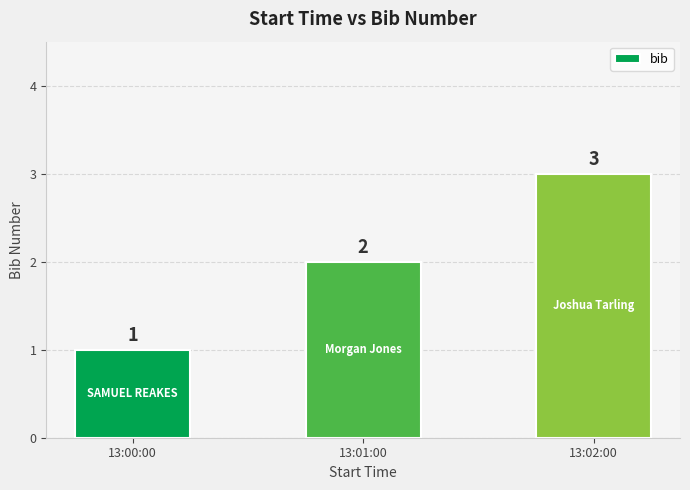

At which label is the value closest to 2?

13:01:00